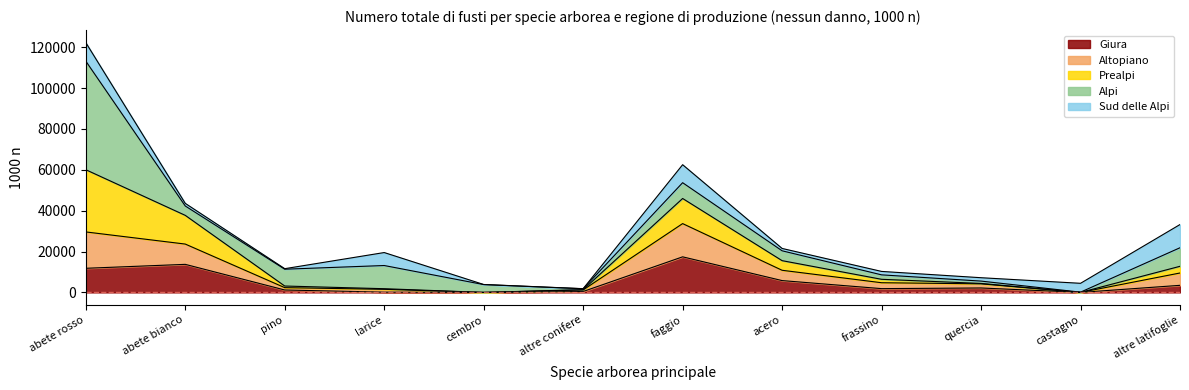

How many values in the Giura series exceed 2171?

5